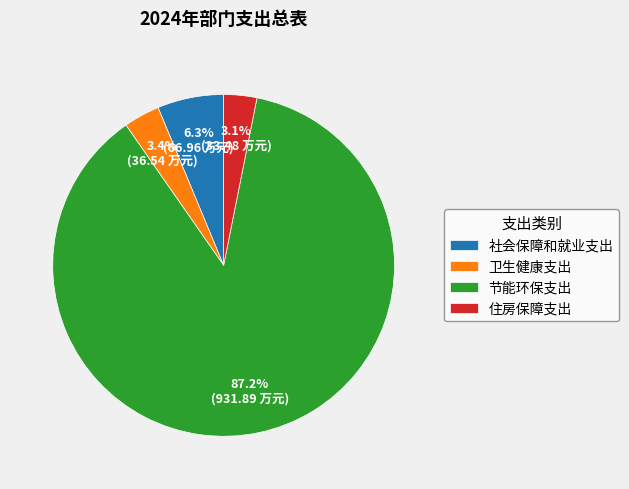

Is 卫生健康支出 the majority of the pie?

No